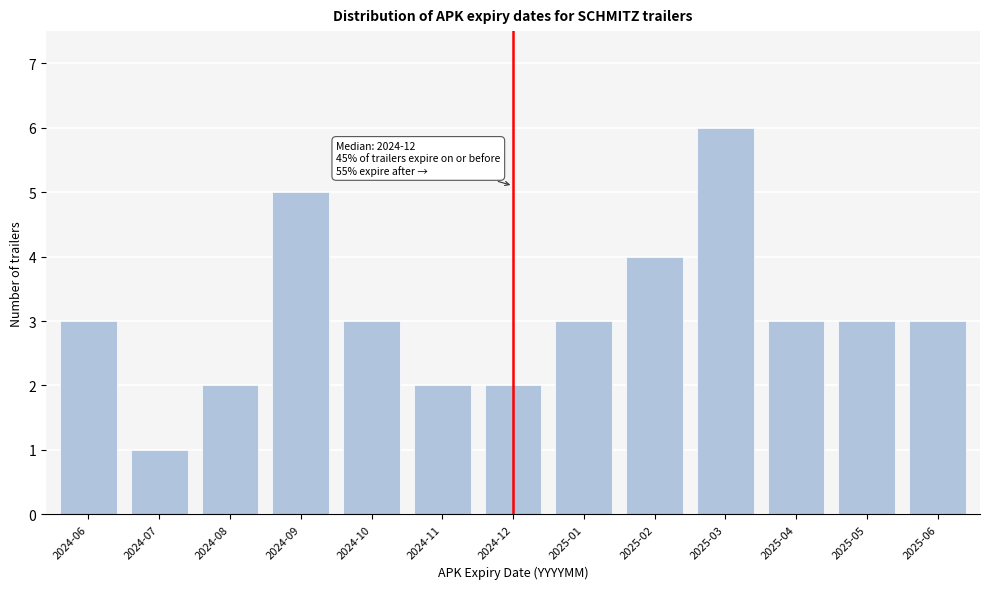

Reading right to left, what are all the values shown in this chart?

2025-06=3	2025-05=3	2025-04=3	2025-03=6	2025-02=4	2025-01=3	2024-12=2	2024-11=2	2024-10=3	2024-09=5	2024-08=2	2024-07=1	2024-06=3